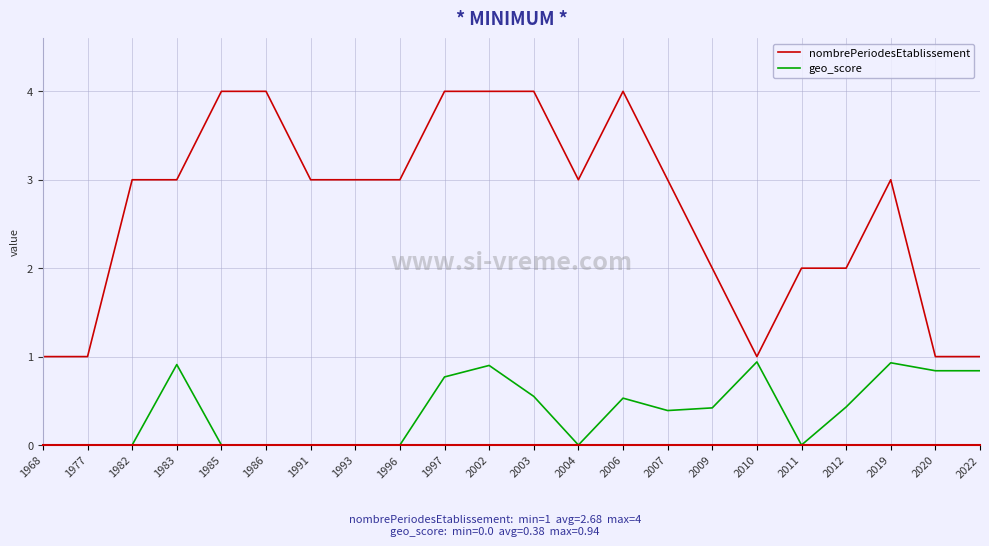

True or false: geo_score and nombrePeriodesEtablissement intersect in this chart.

False